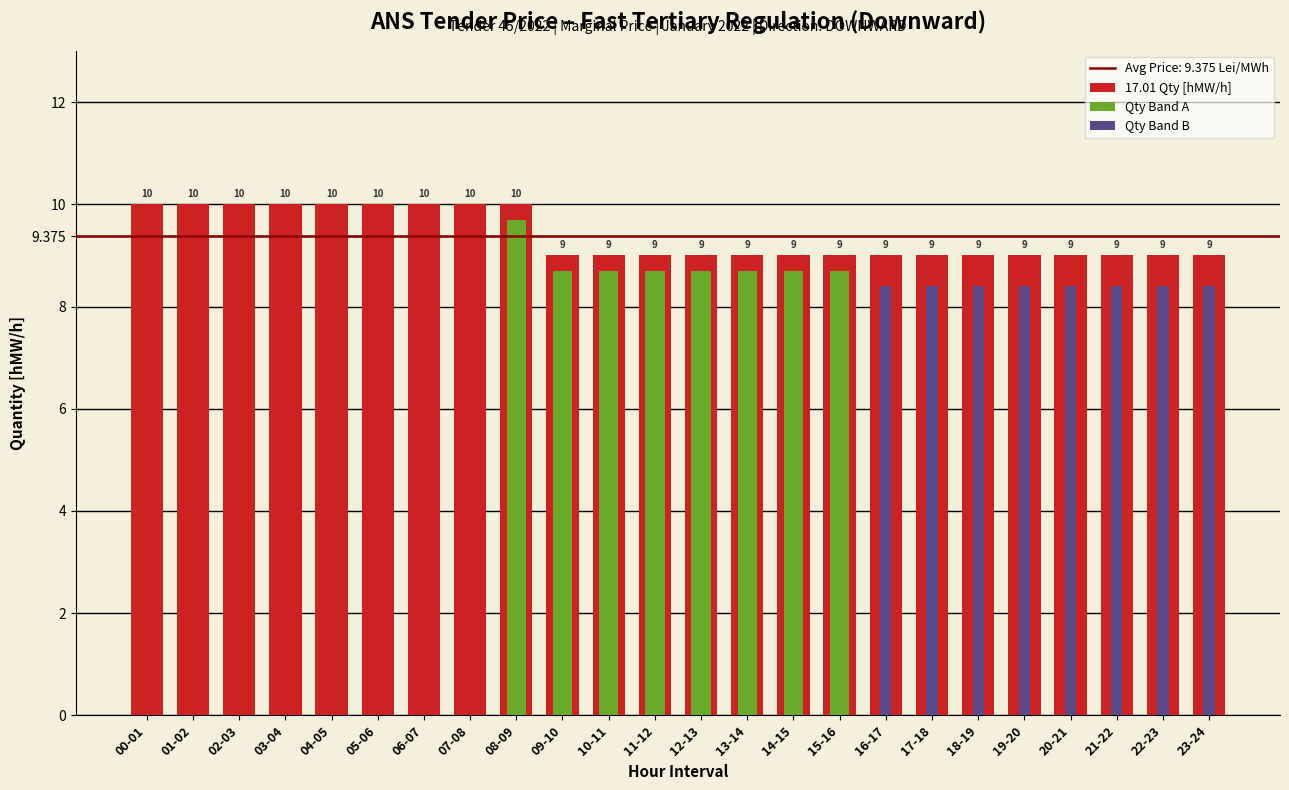

Rank the series by their maximum value, from highest to lowest.

17.01 Qty [hMW/h], Qty Band A, Qty Band B